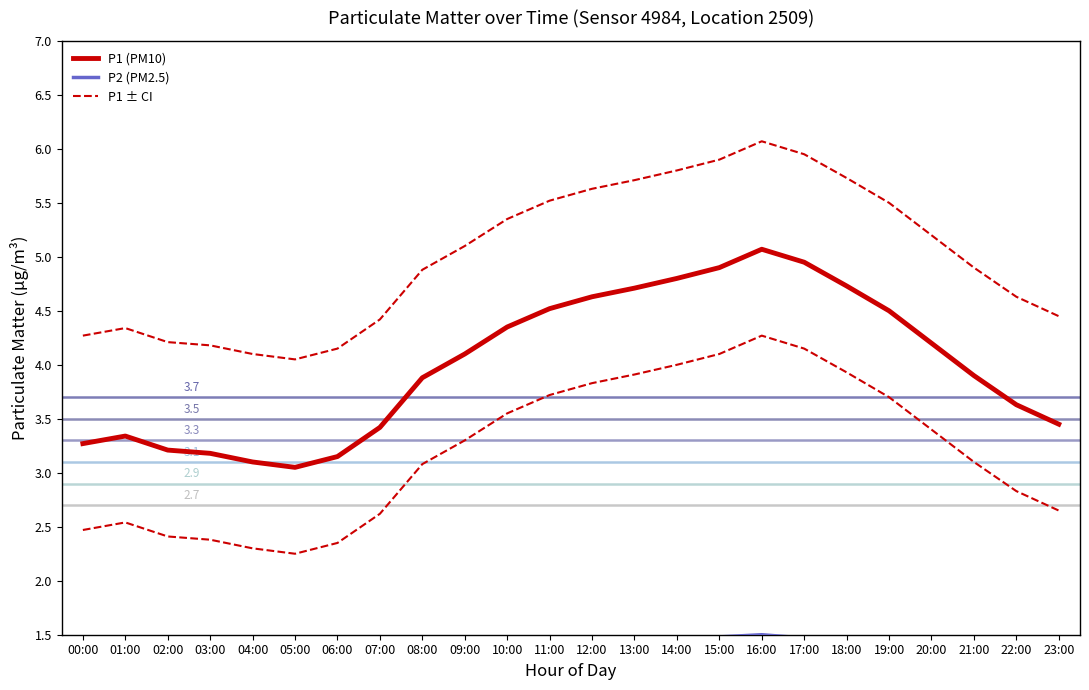

Which series has the widest spread of values?

P1 (PM10)